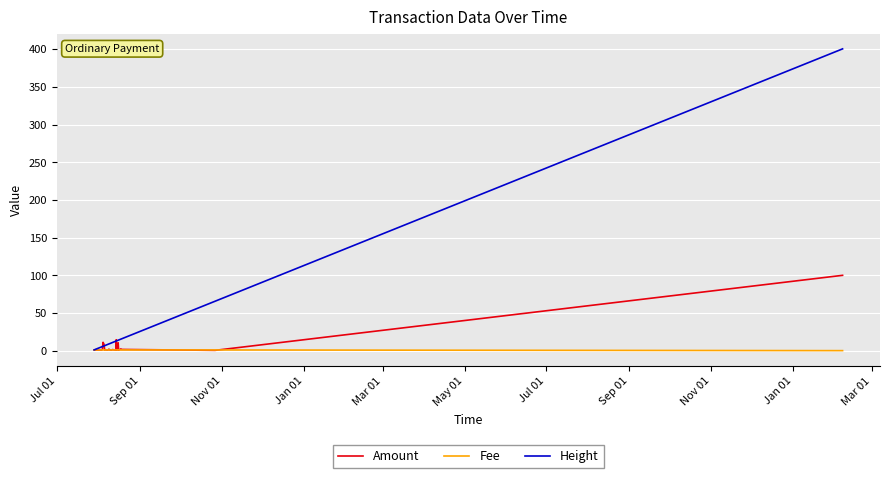

What is the maximum value shown in the chart?

400.4